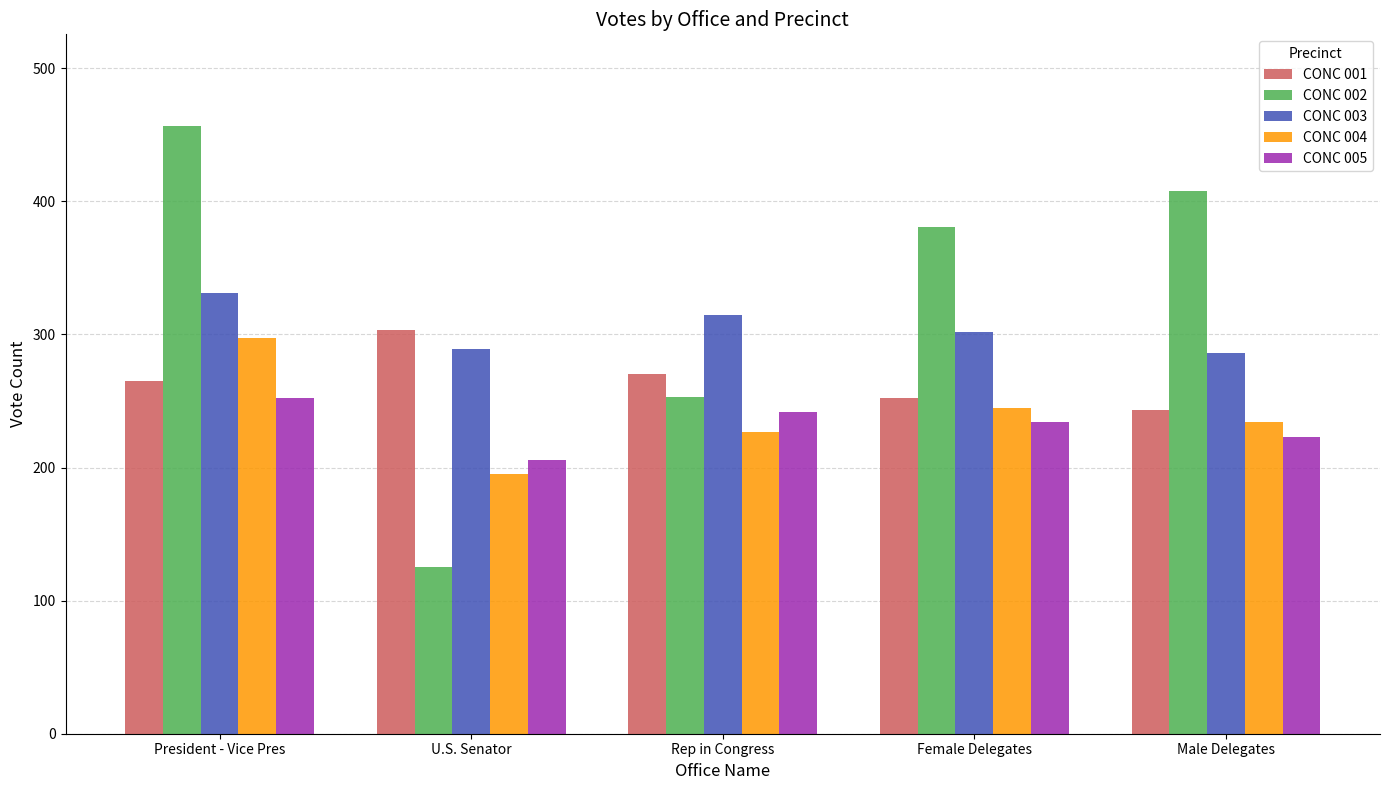

Are the bars horizontal?

No